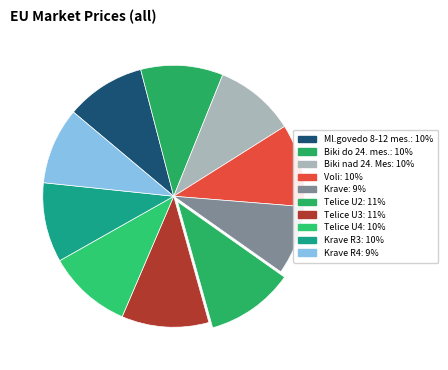

How many segments does this pie chart have?

10